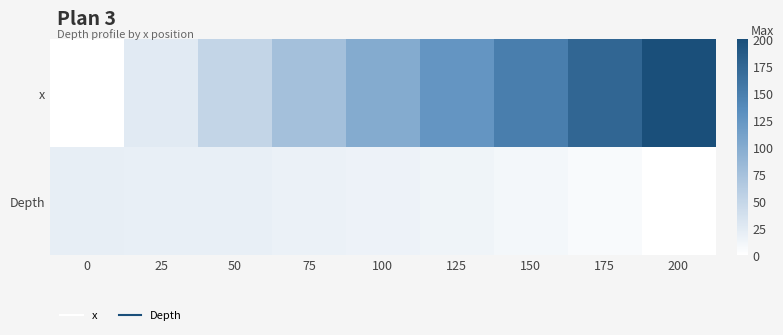

Between 150 and 50, which is larger?

150